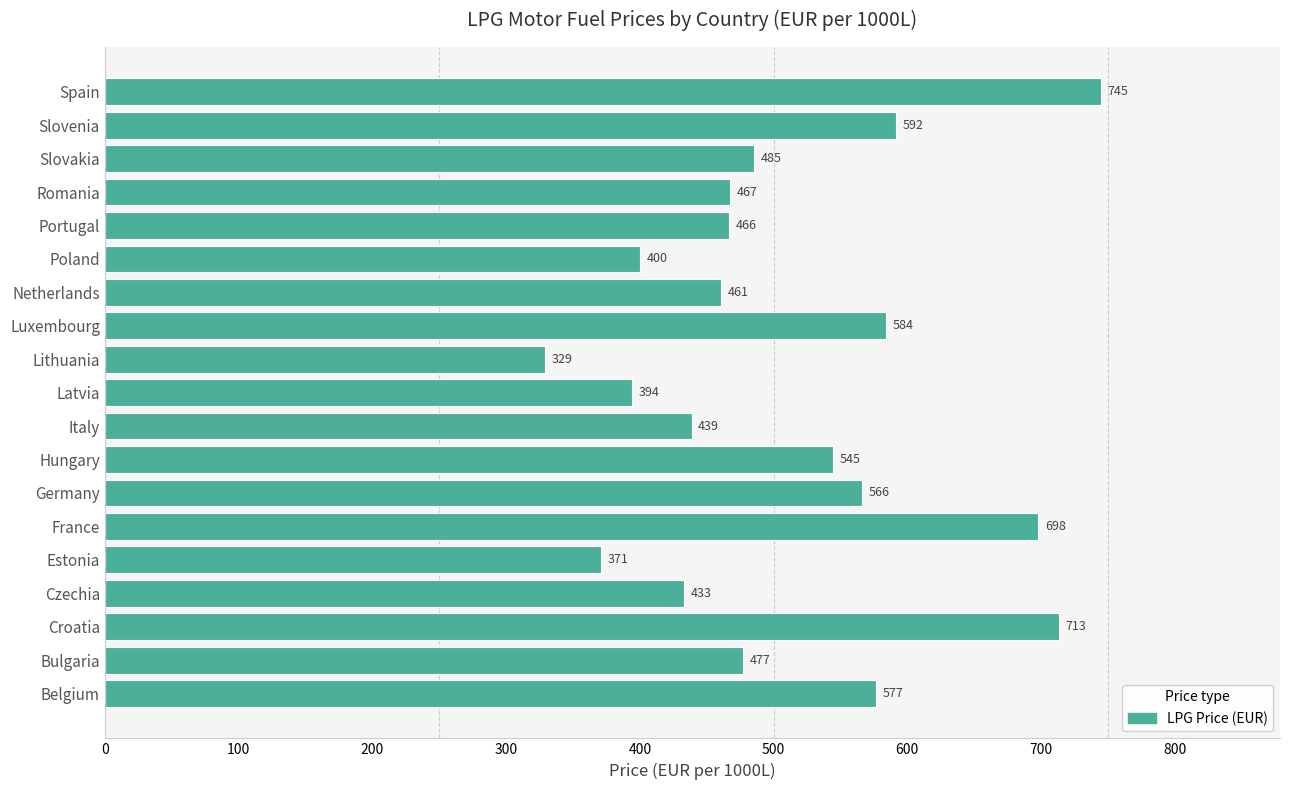

What is the maximum value shown in the chart?

744.6